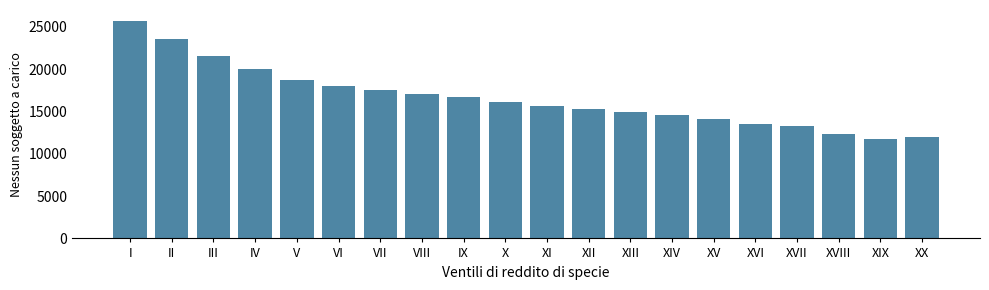

Reading right to left, list all the values displayed in this chart.

11986	11757	12368	13247	13566	14143	14595	14995	15297	15688	16136	16668	17113	17507	17992	18733	19984	21542	23524	25722